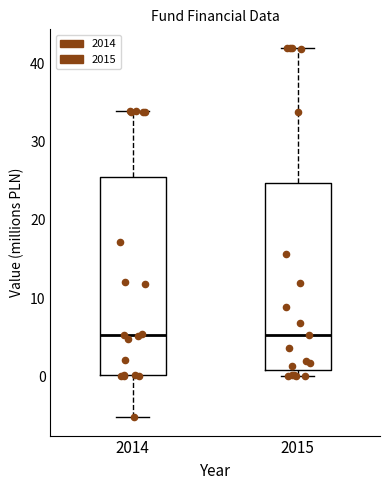

Comparing the boxes themselves (not the whiskers), which one is the tallest?

2014